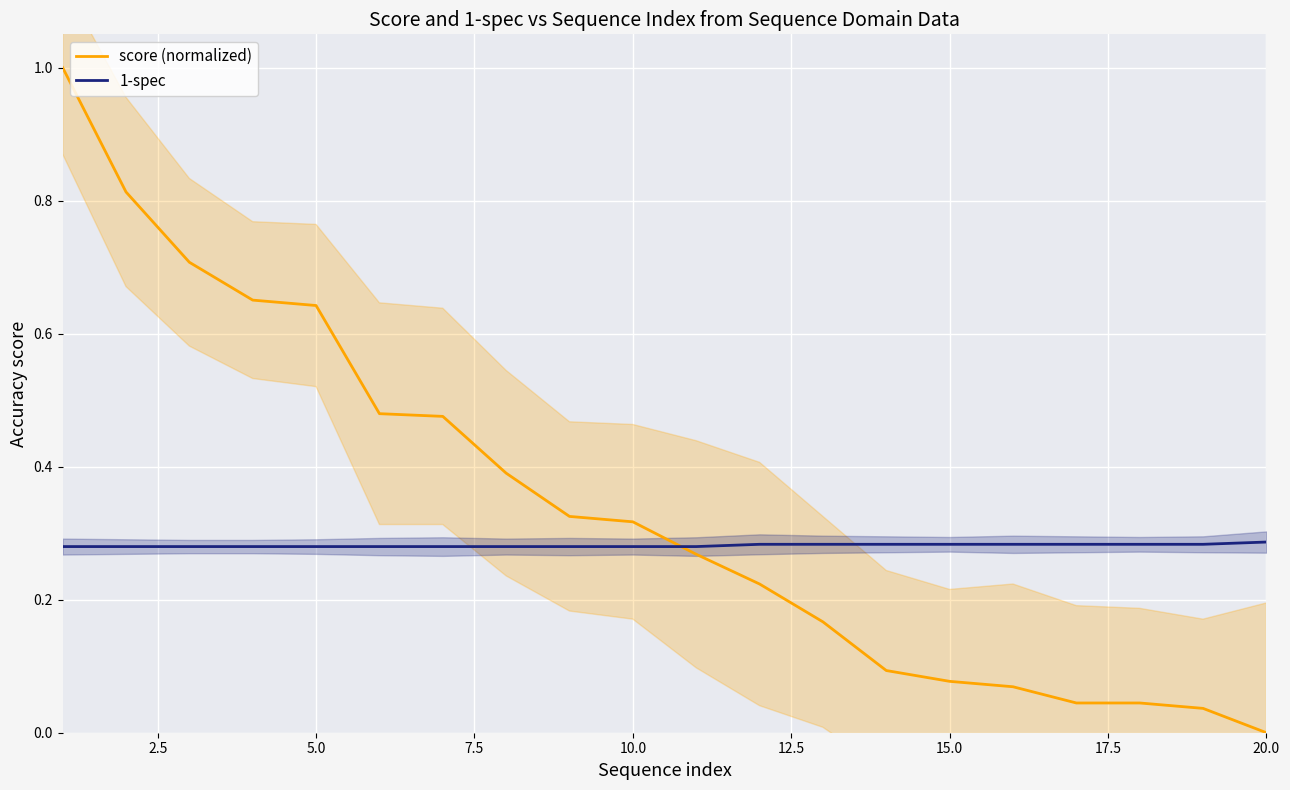

True or false: 1-spec and score (normalized) intersect in this chart.

True